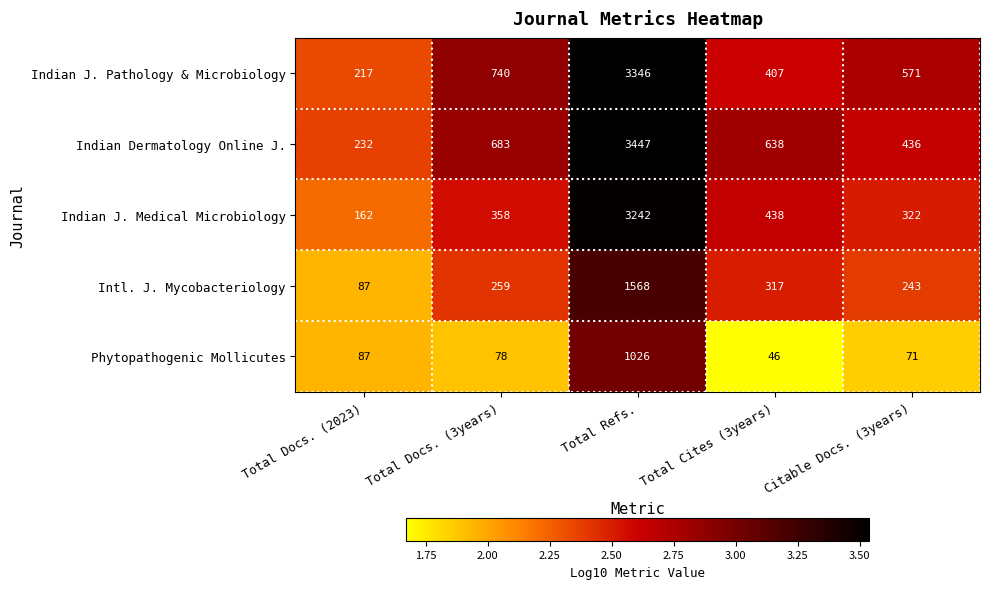

What is the greatest value displayed?

3447